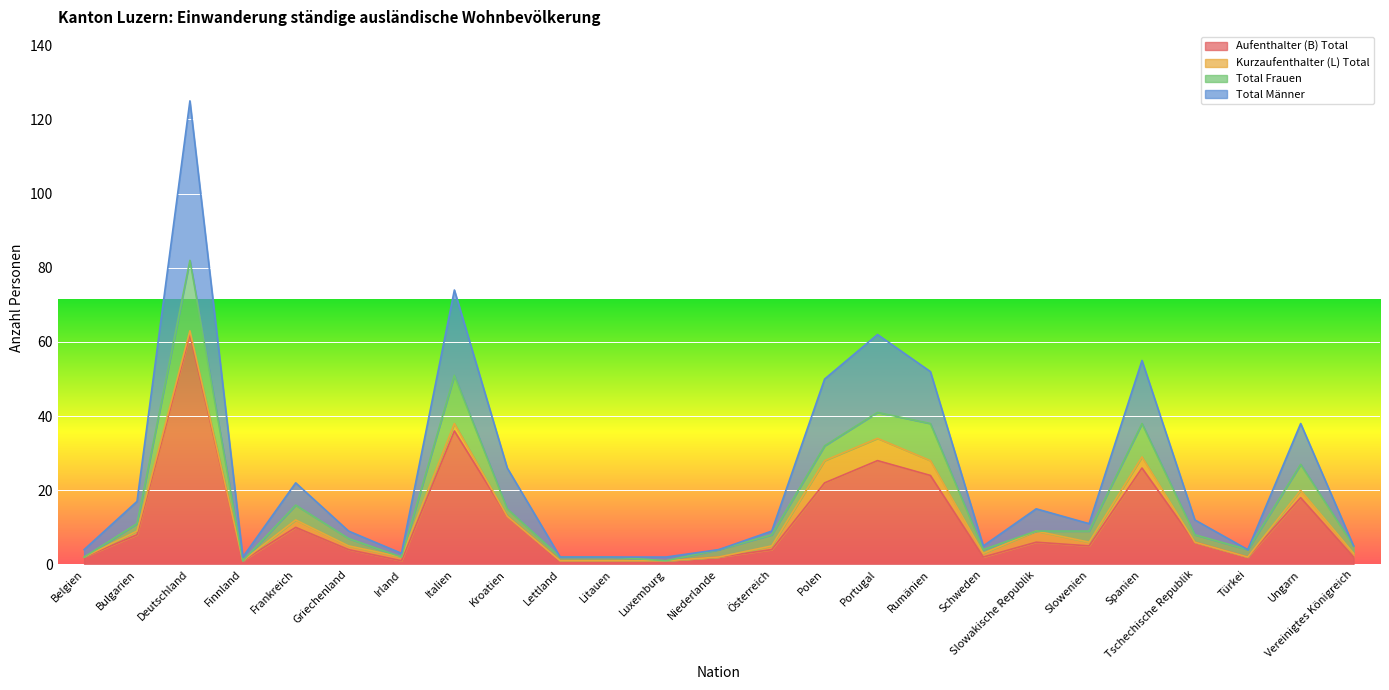

At which label does Aufenthalter (B) Total reach its peak?

Deutschland